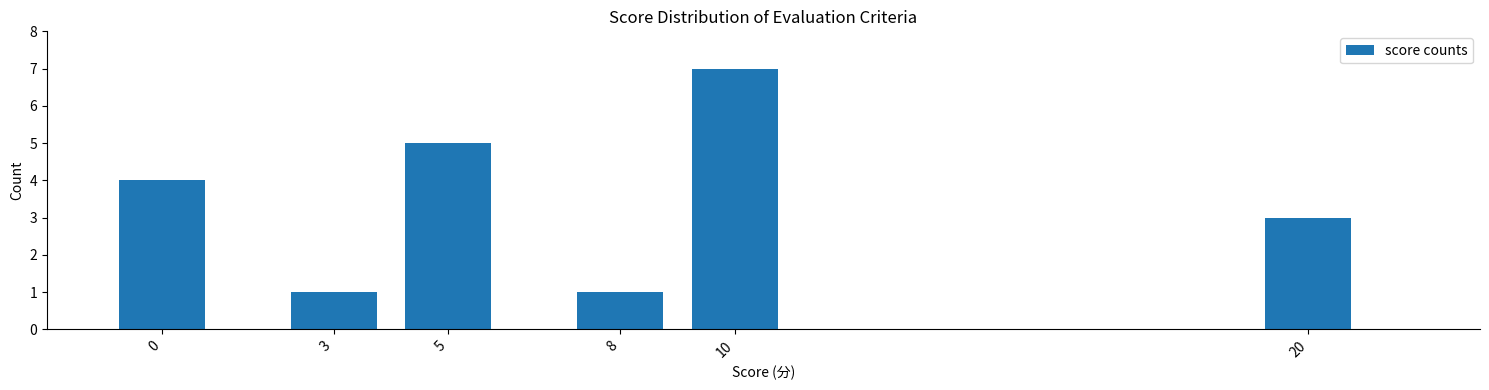

Reading right to left, what are all the values shown in this chart?

20=3	10=7	8=1	5=5	3=1	0=4